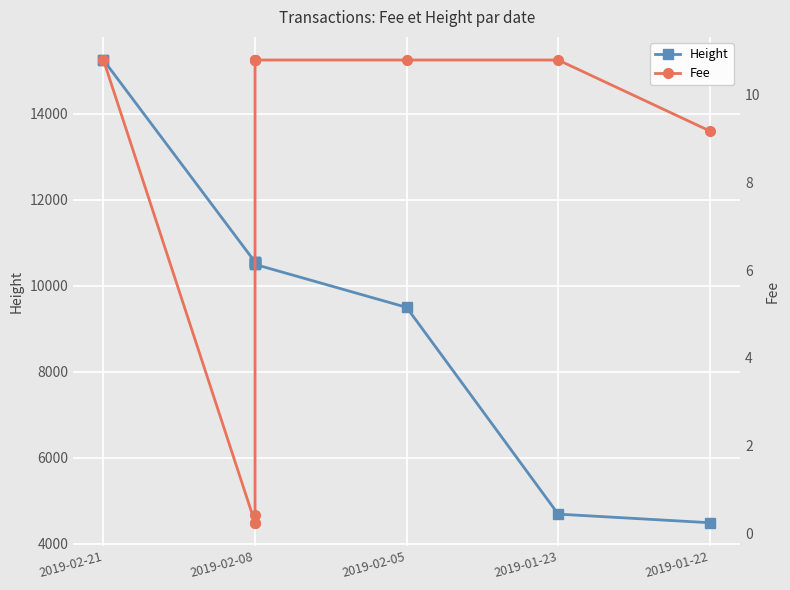

What is the maximum value shown in the chart?

15249.0